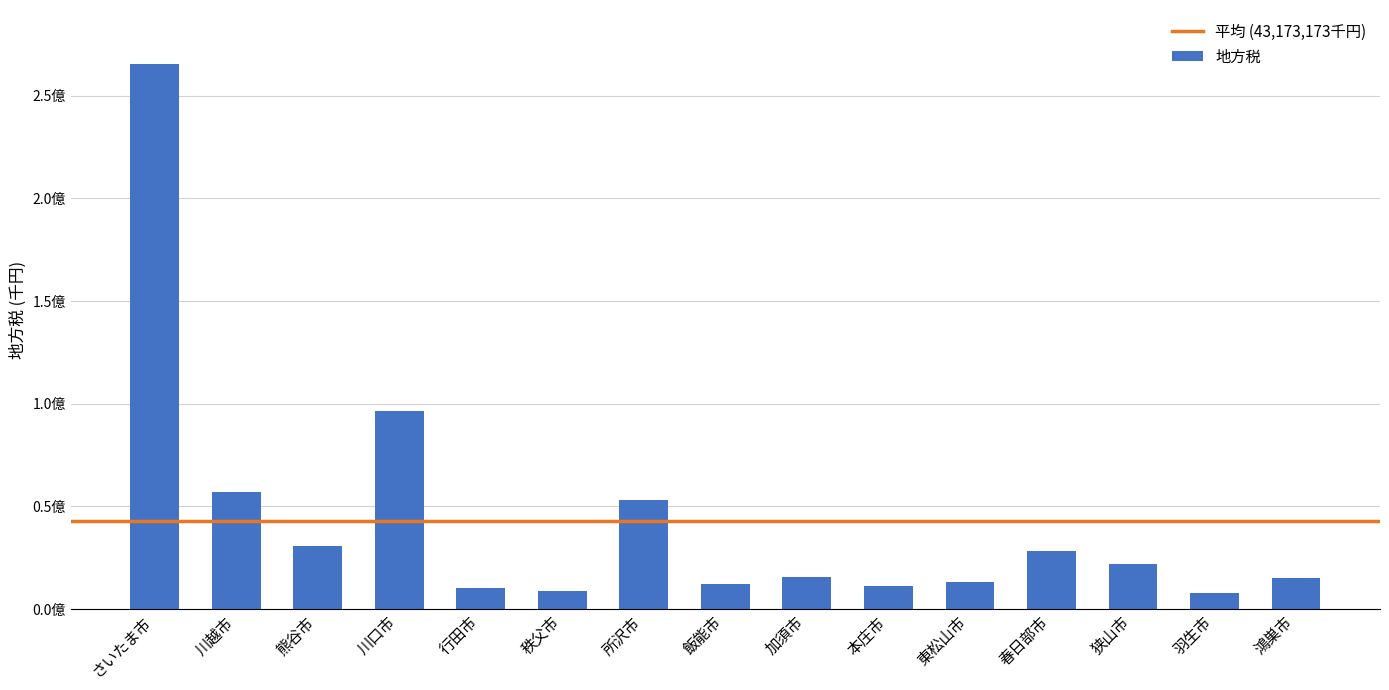

What is the label of the 1st bar from the left?

さいたま市